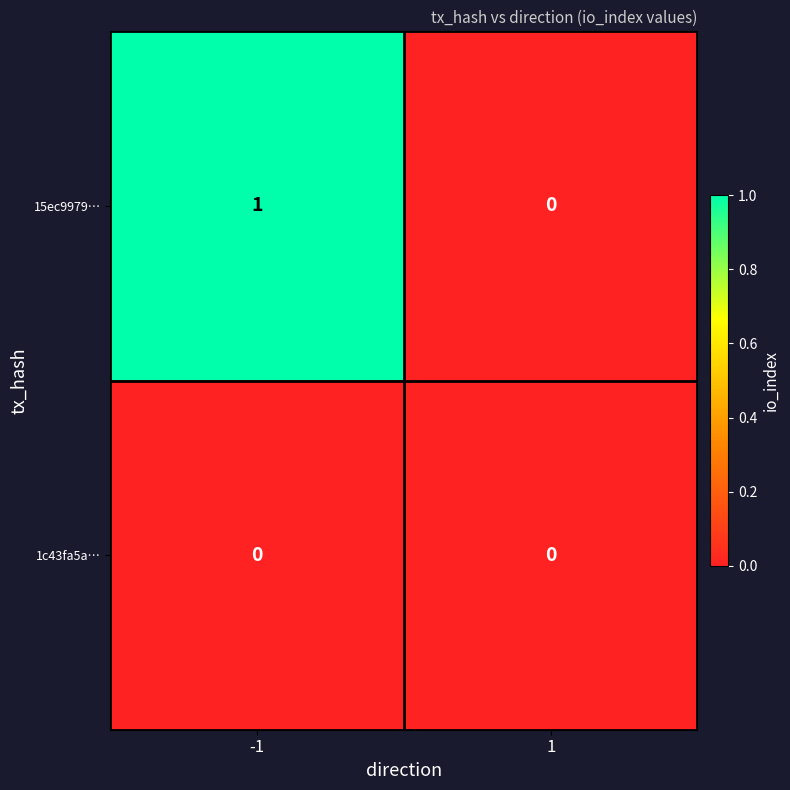

Which series has the widest spread of values?

15ec9979…